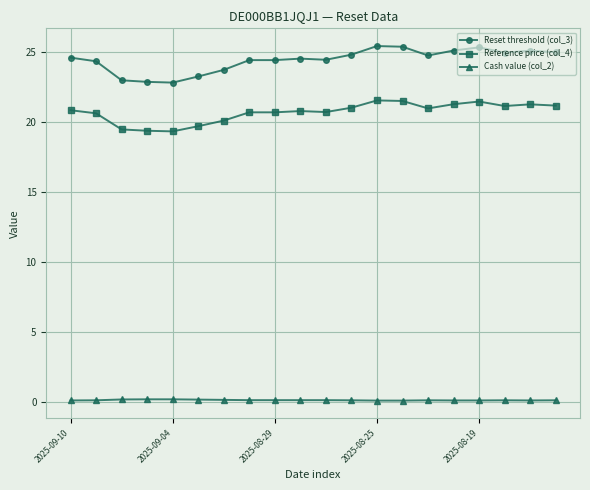

Count the Cash value (col_2) values in the range 0 to 1.

20